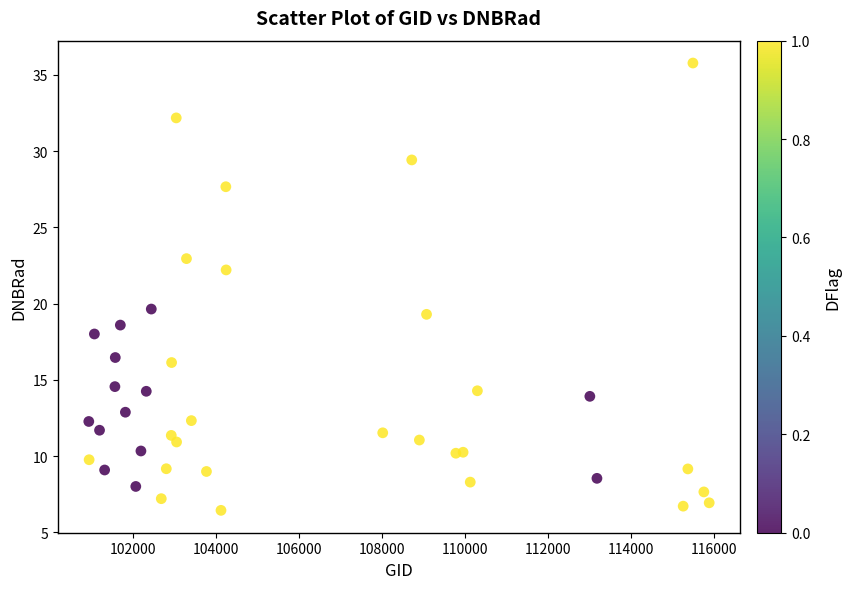

What is the range of X values (max minus min)?

14971.0